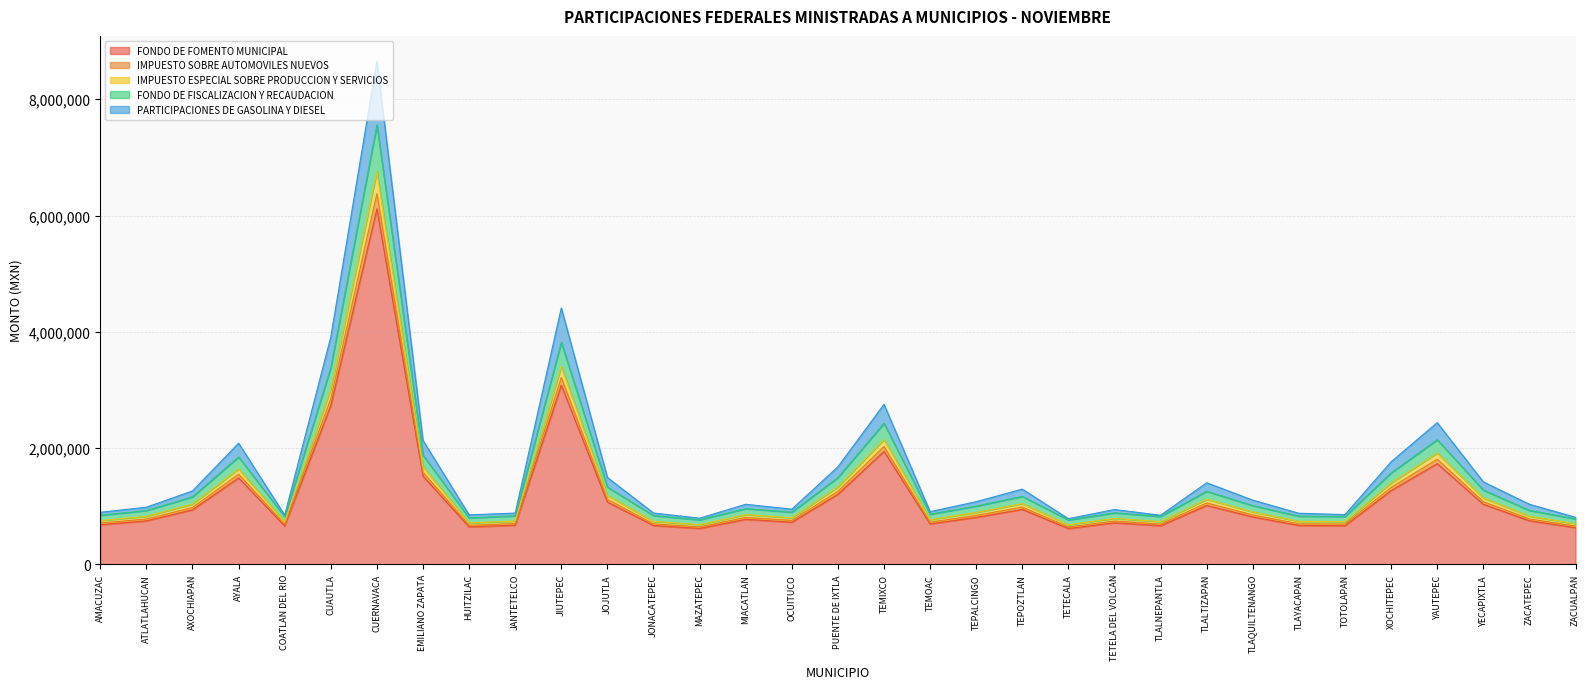

How many categories are shown in the chart?

33